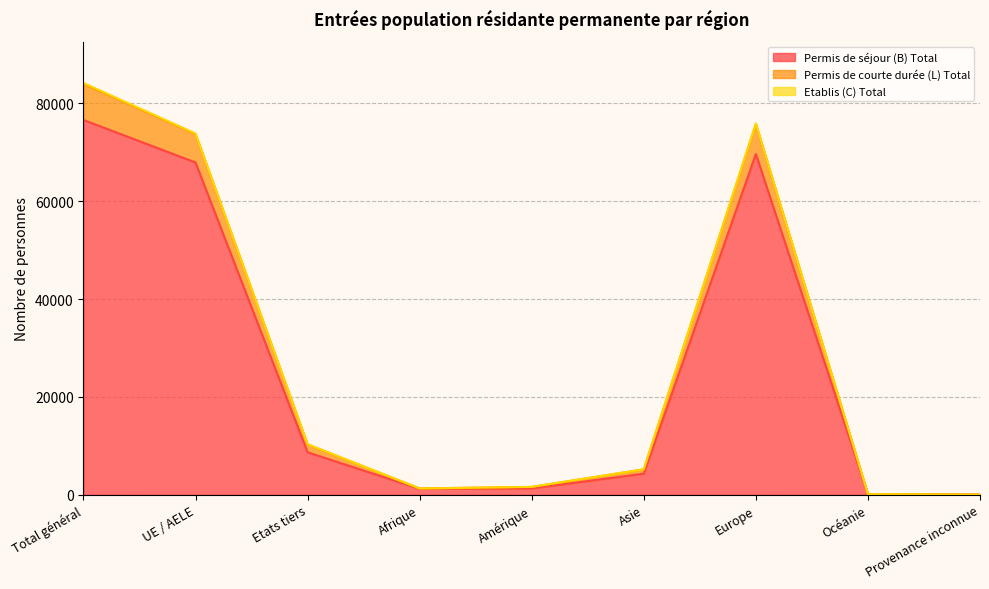

Which category has the highest value in the Permis de séjour (B) Total series?

Total général